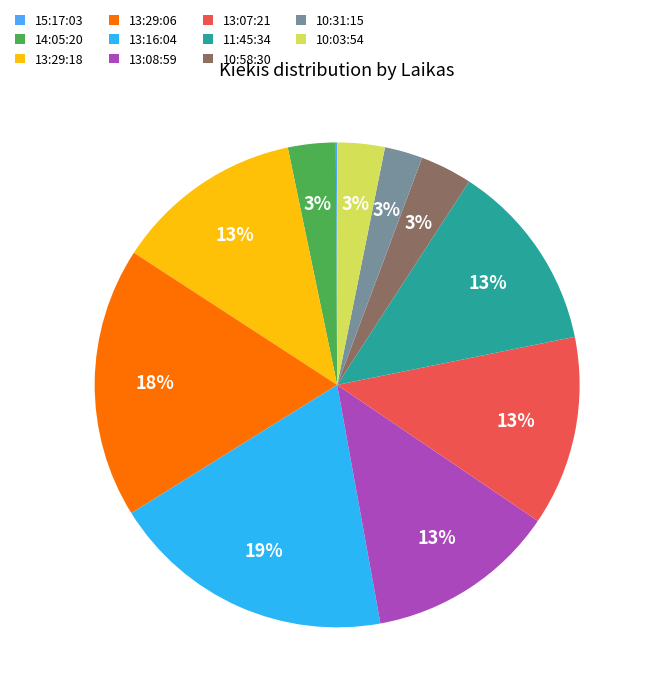

True or false: 13:29:06 accounts for 31% of the total.

False